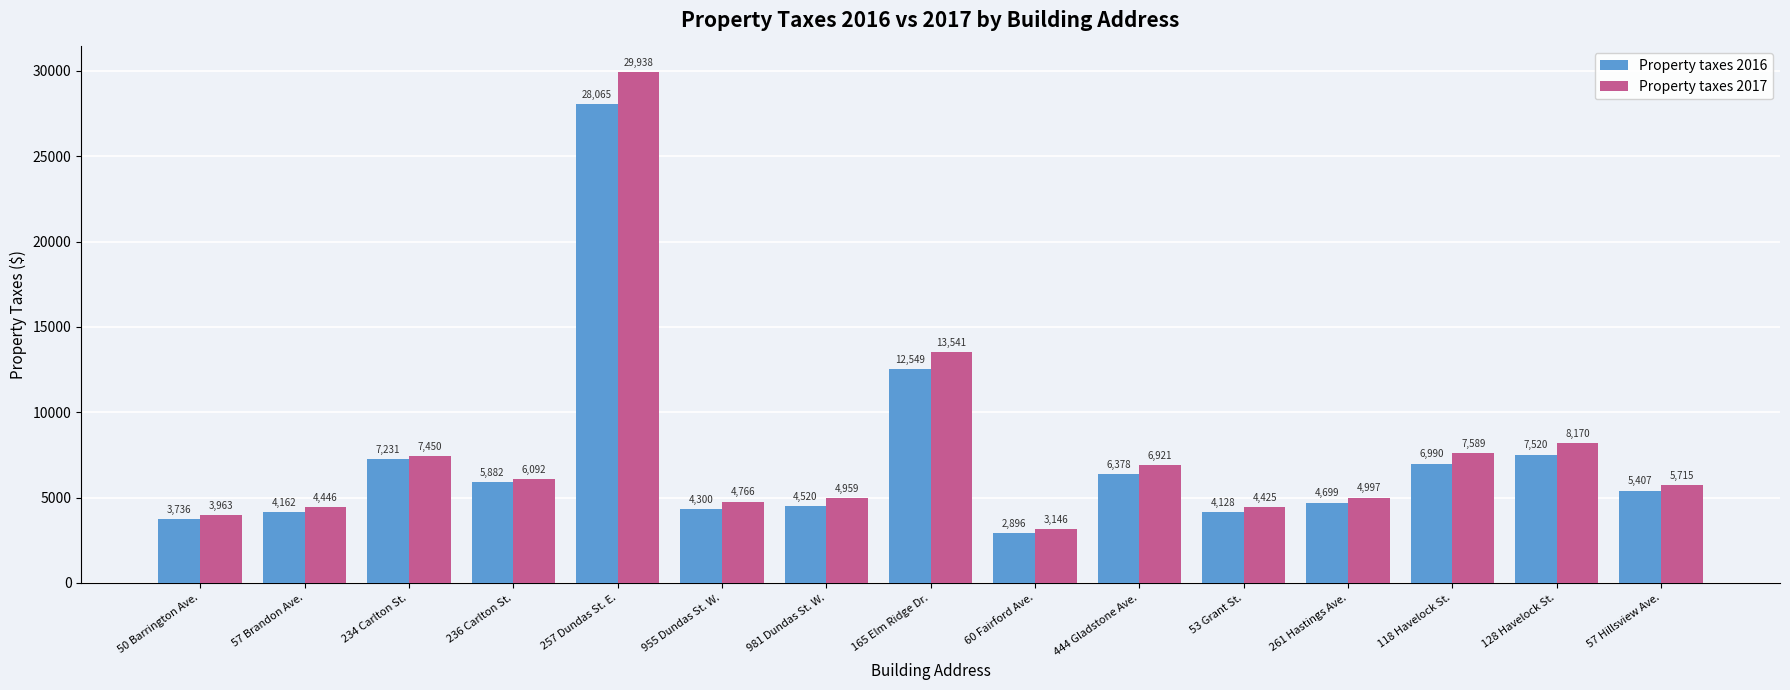

Which series has the widest spread of values?

Property taxes 2017